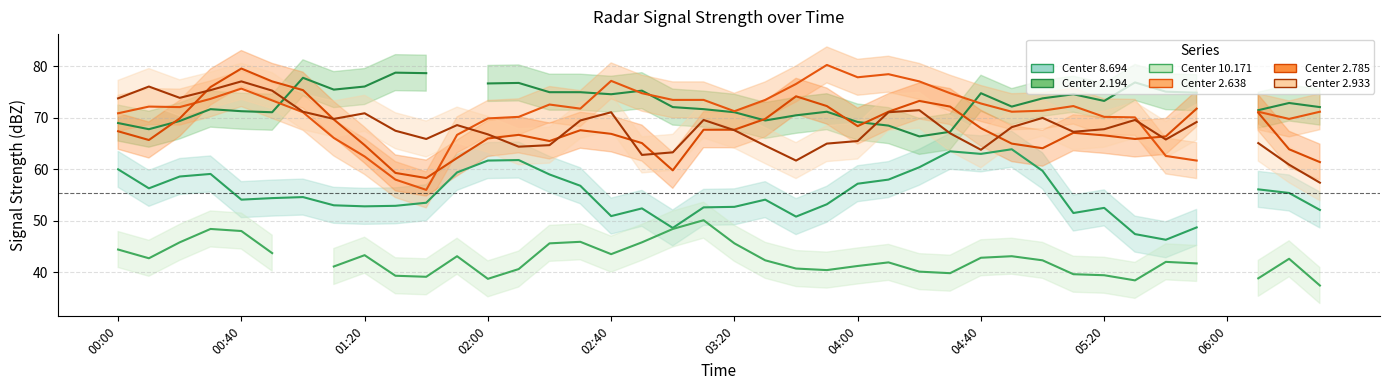

Which has a higher value, 22 or 15?

15